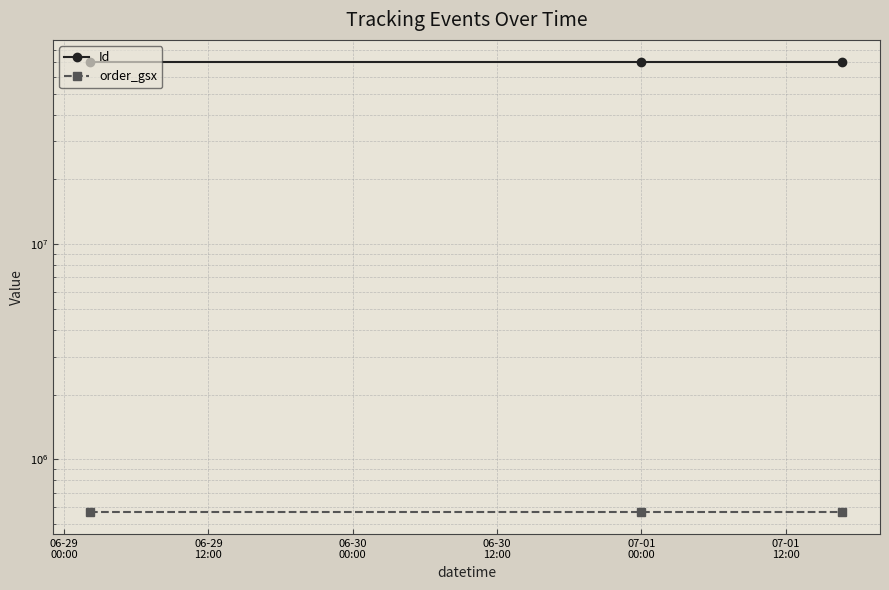

Where is order_gsx nearest to the value 572743?

06-29
00:00